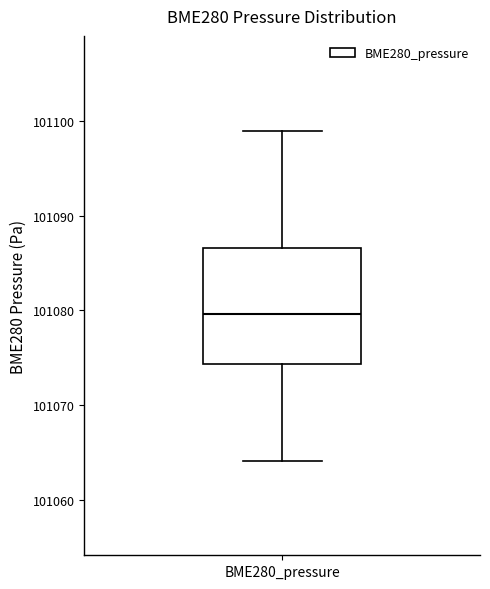

Where is the lower edge of the box for BME280_pressure on the y-axis? The values are not printed on the chart, so give them approximately, as read against the axis.

101074